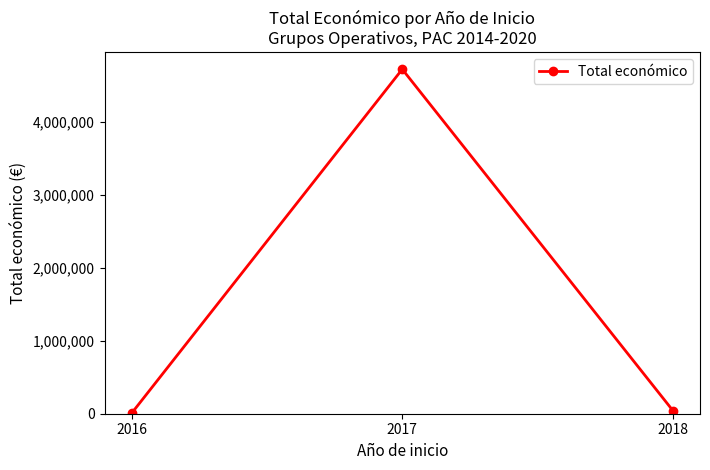

What is the greatest value displayed?

4721226